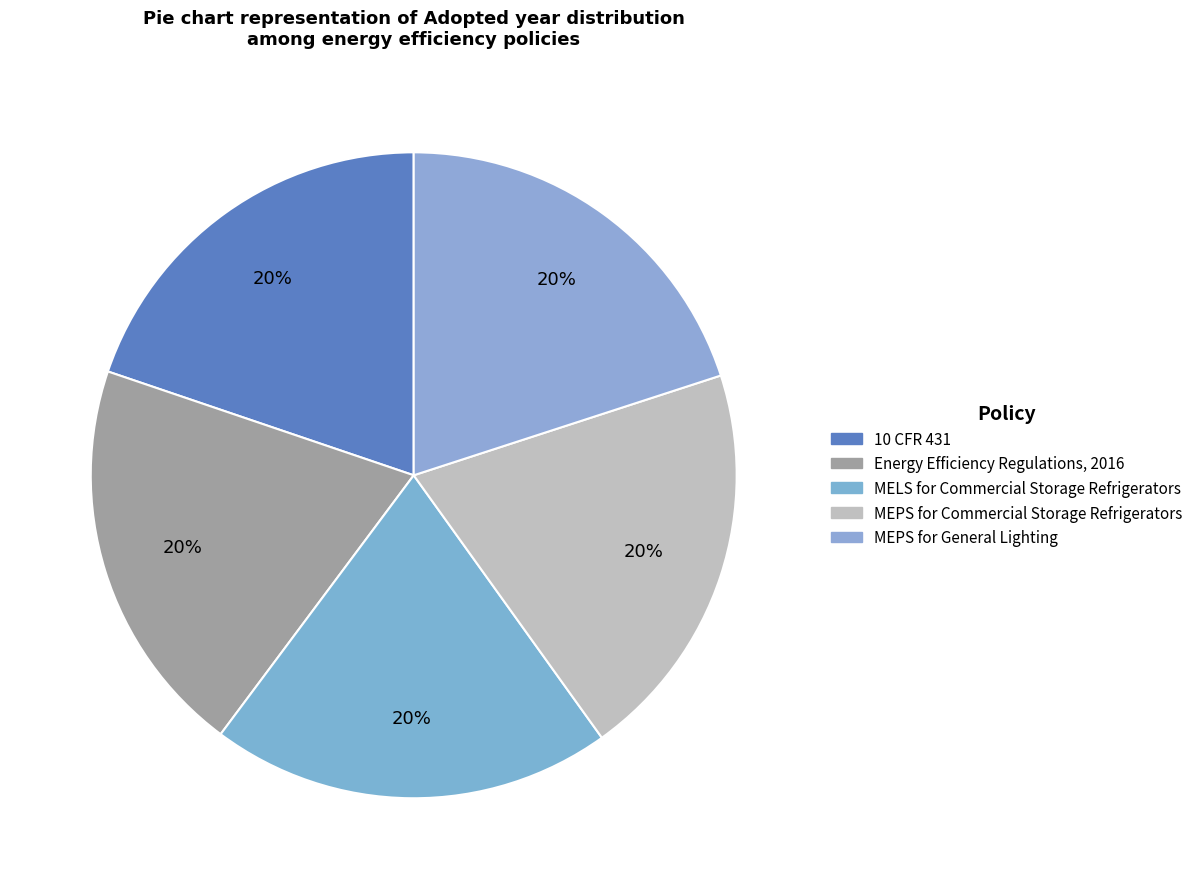

What percentage is NOT represented by 10 CFR 431?

80.2%